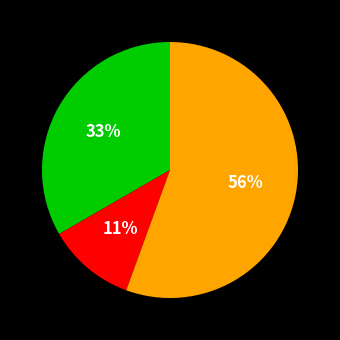

To the nearest percent, what is the average slice percentage?

33%